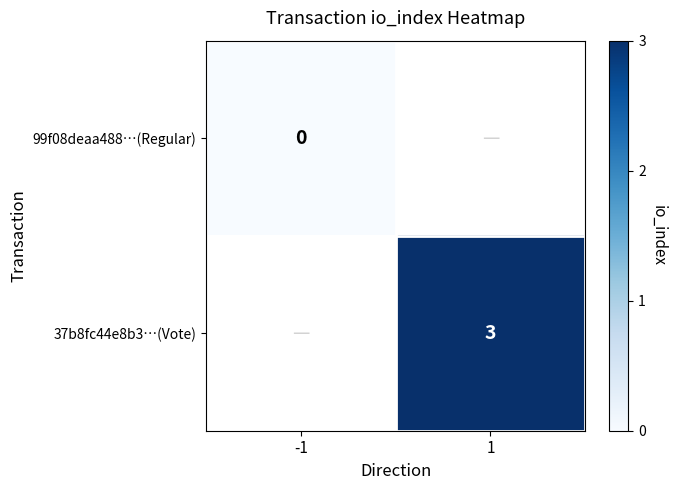

True or false: 37b8fc44e8b3…(Vote) has a value of 1 at 1.

False